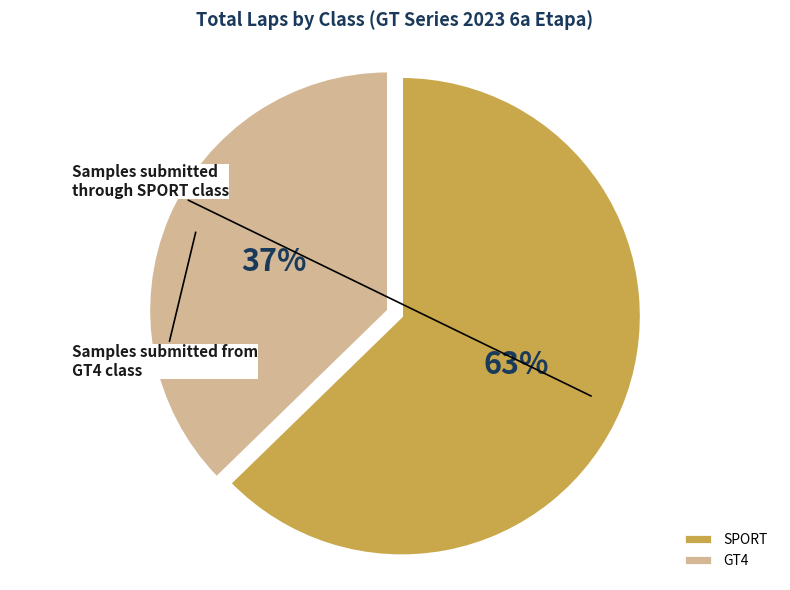

Combined, do SPORT and GT4 account for over 50%?

Yes